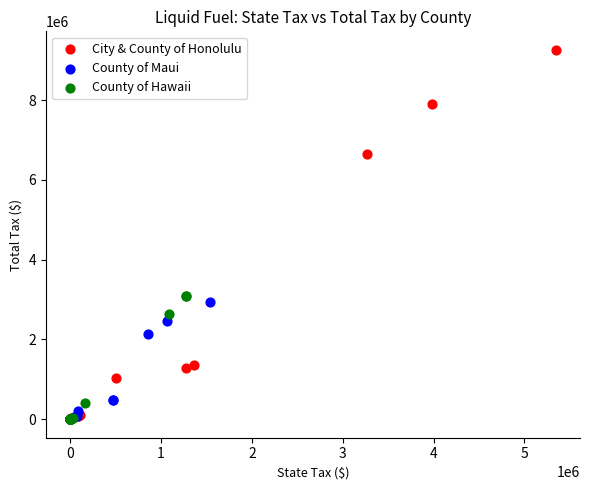

Which series reaches the maximum Y coordinate?

City & County of Honolulu